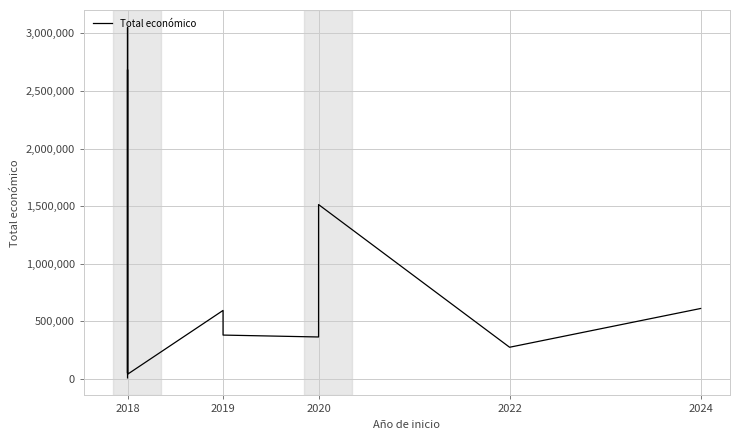

What is the sum of all values?

9572645